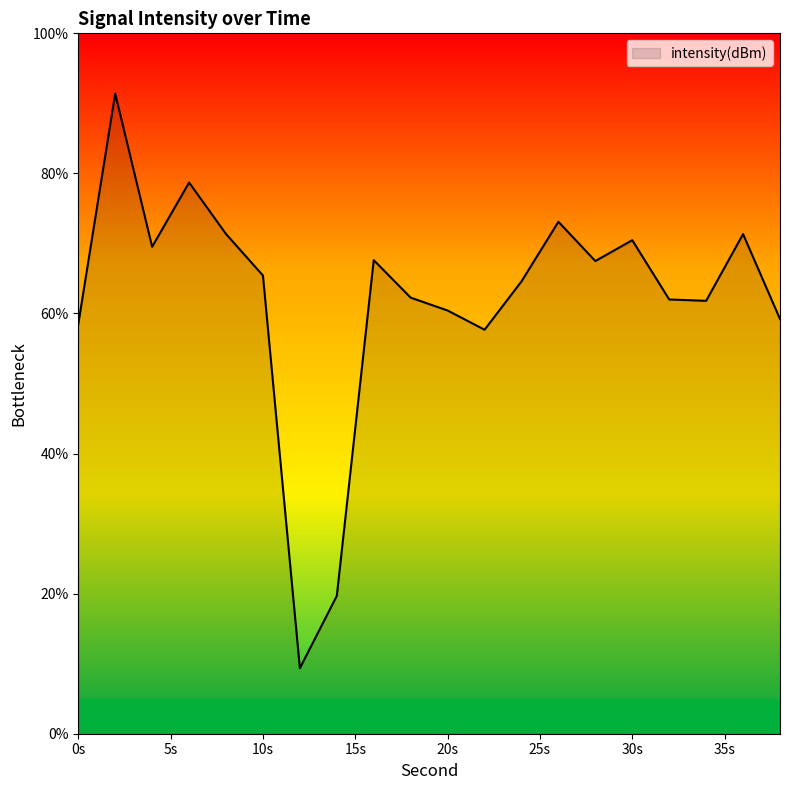

What is the minimum value shown in the chart?

9.4